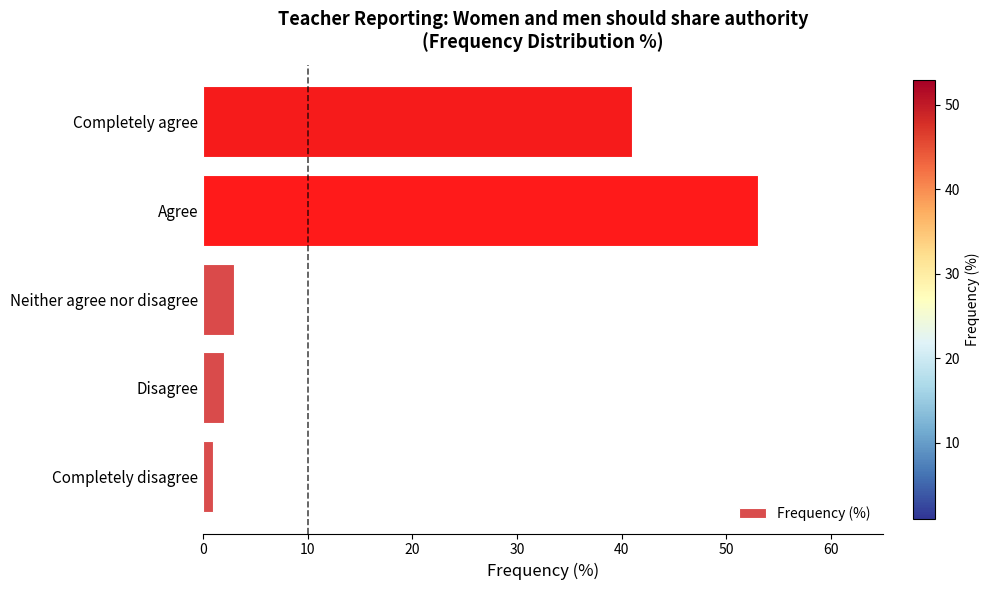

Which has a higher value, Completely agree or Neither agree nor disagree?

Completely agree